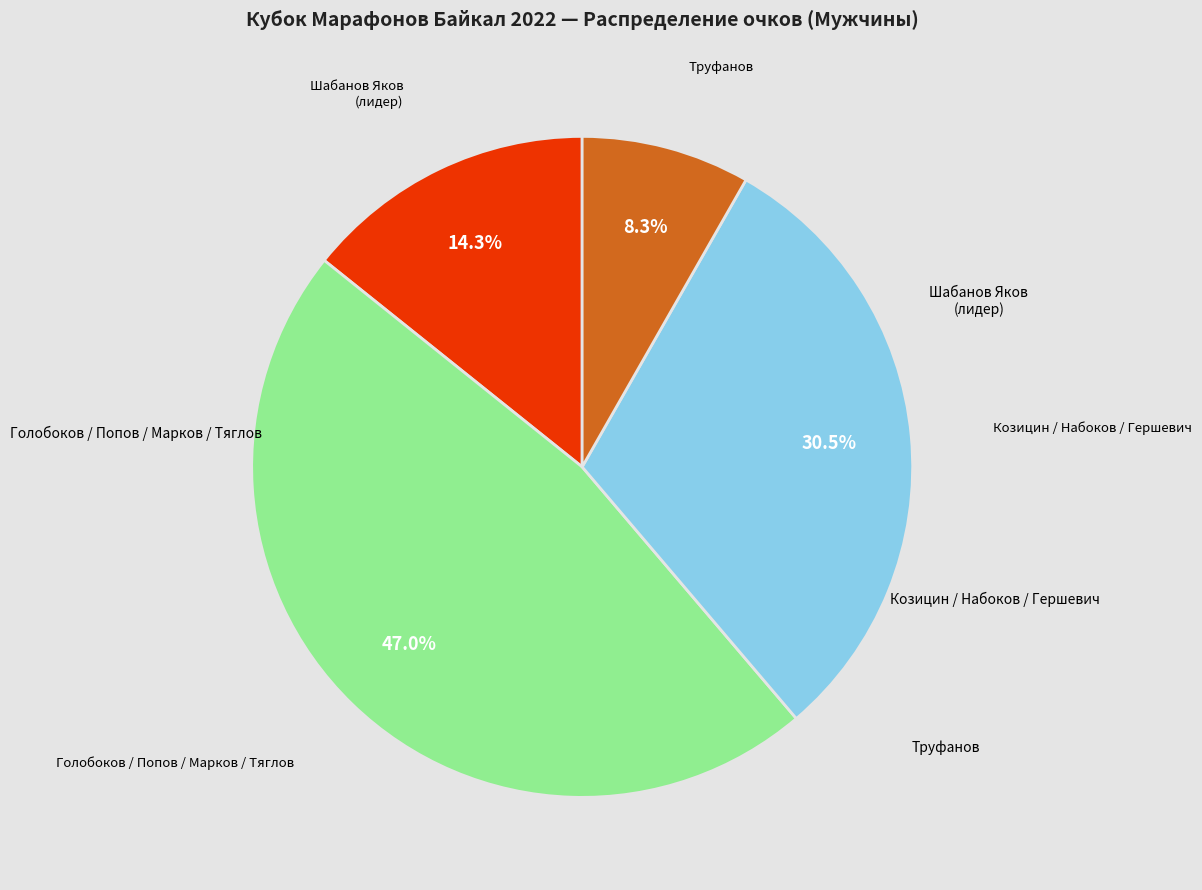

Does any single category account for the majority?

No